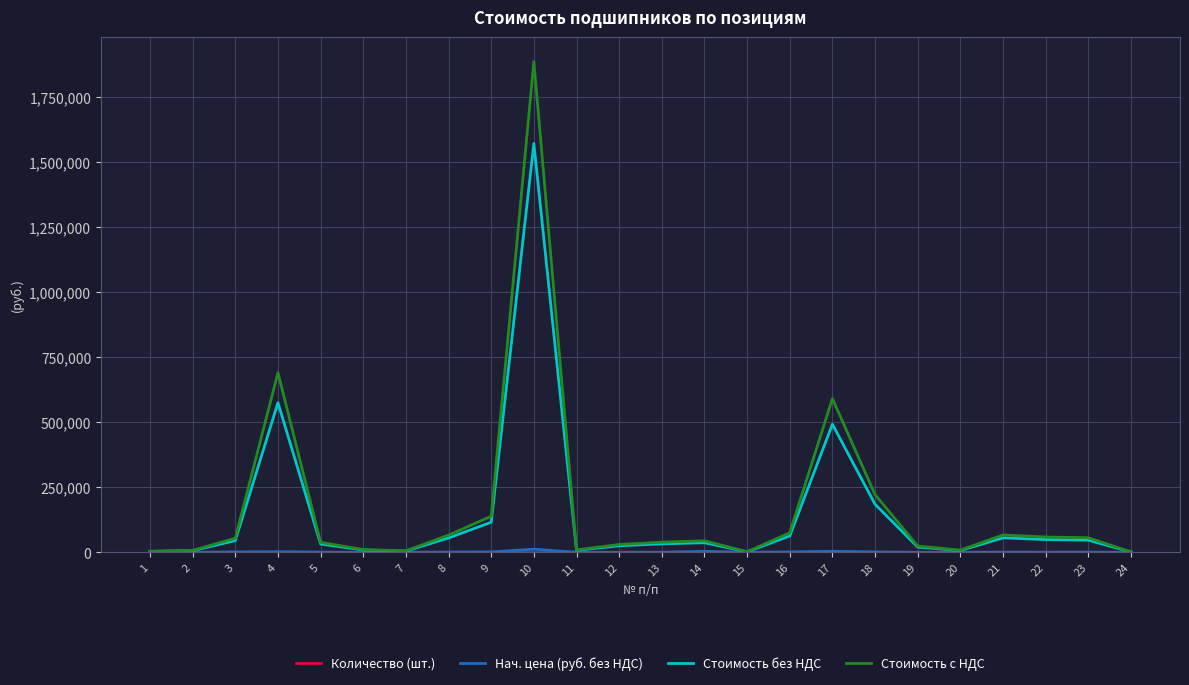

At which category is the sum across all series the highest?

10